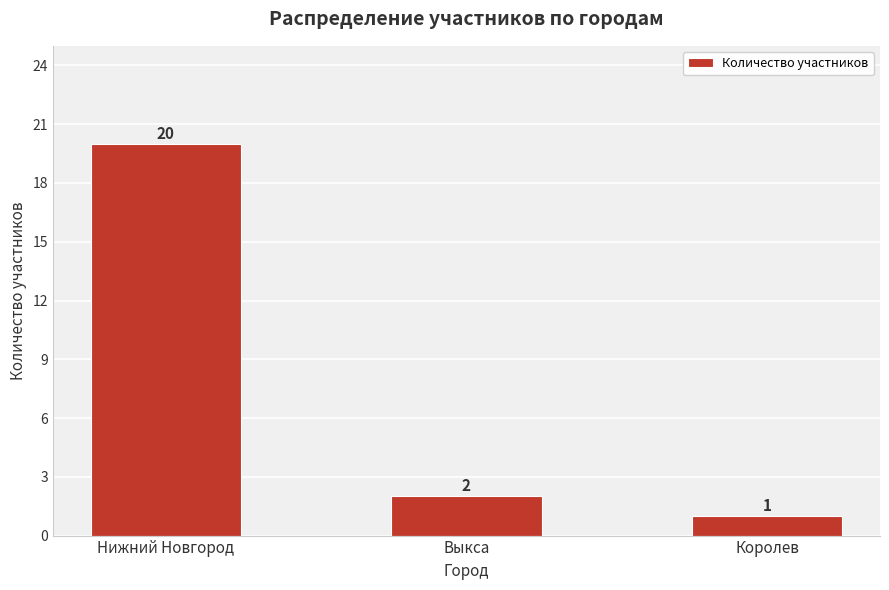

True or false: the data shows 5 at Нижний Новгород.

False